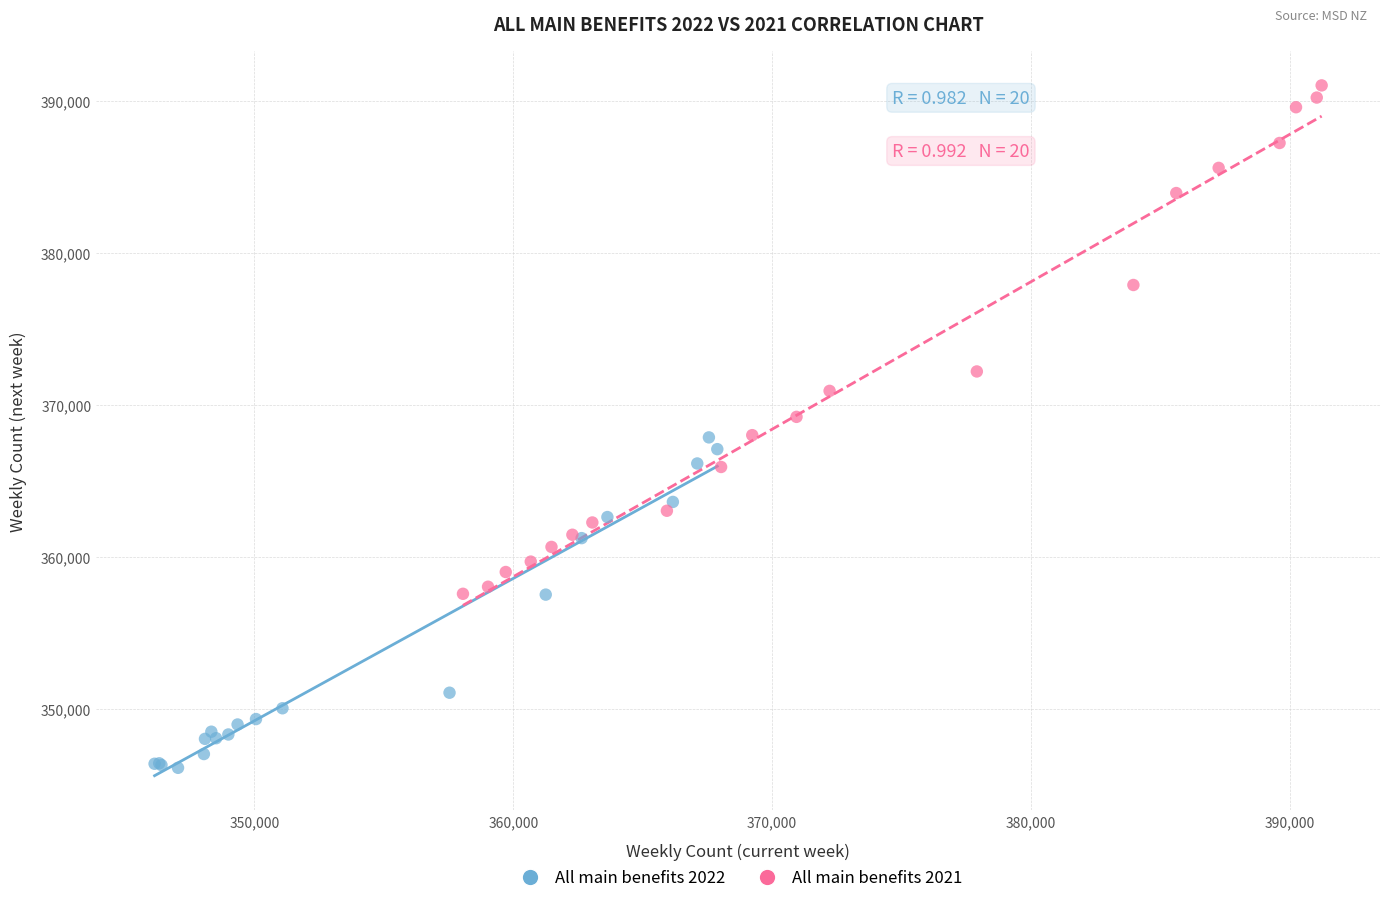

Which series has the largest Y range (max minus min)?

All main benefits 2021